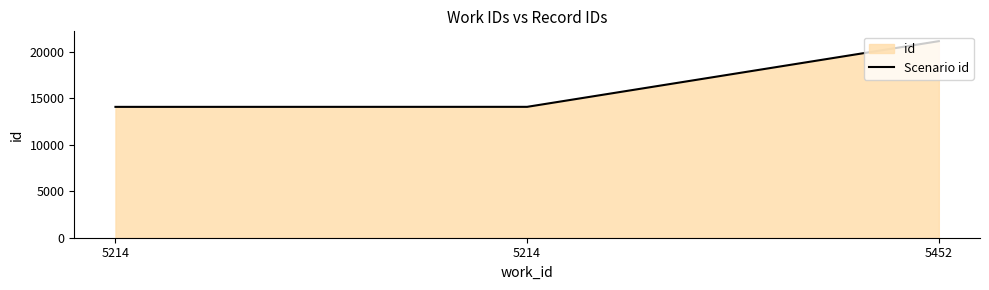

The chart shows a value of 14061 at 5214. True or false?

True